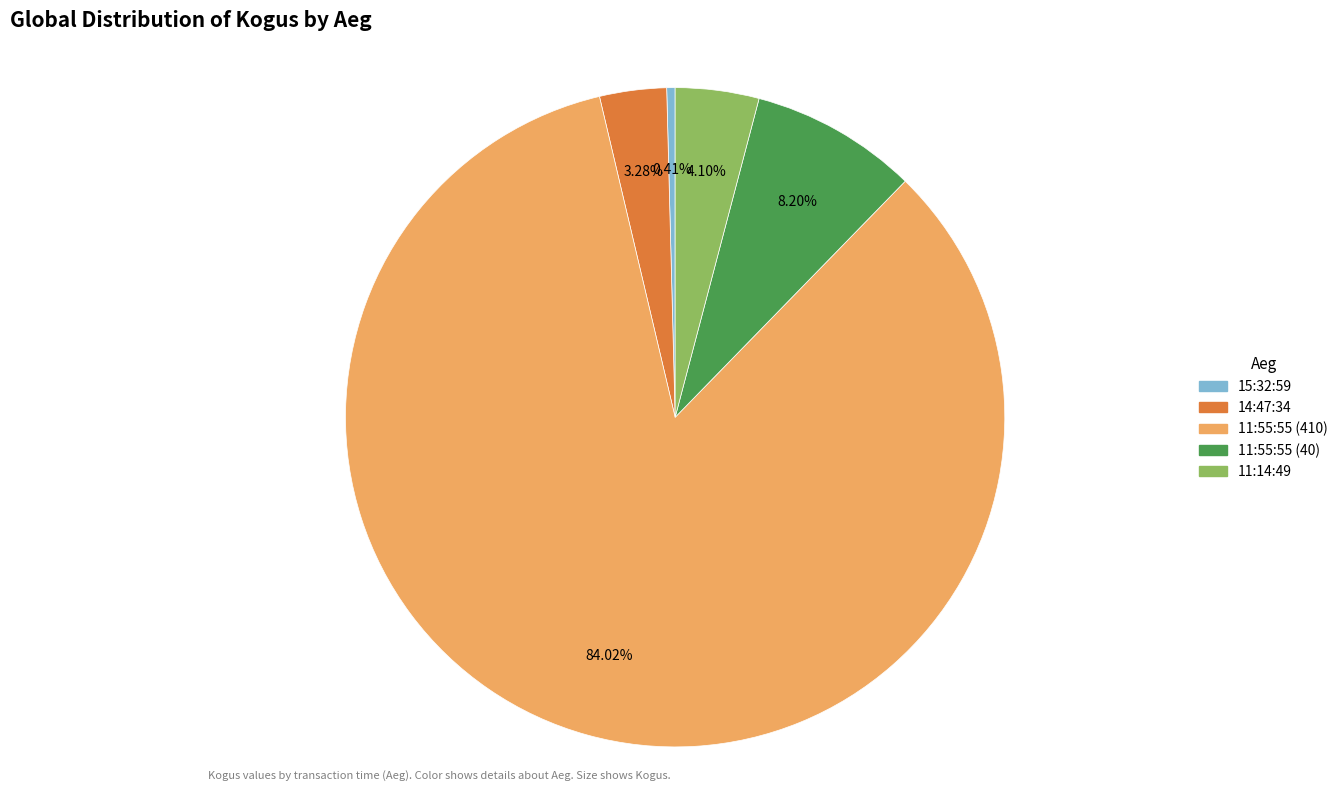

How much of the chart is everything except 11:55:55 (410)?

16.0%